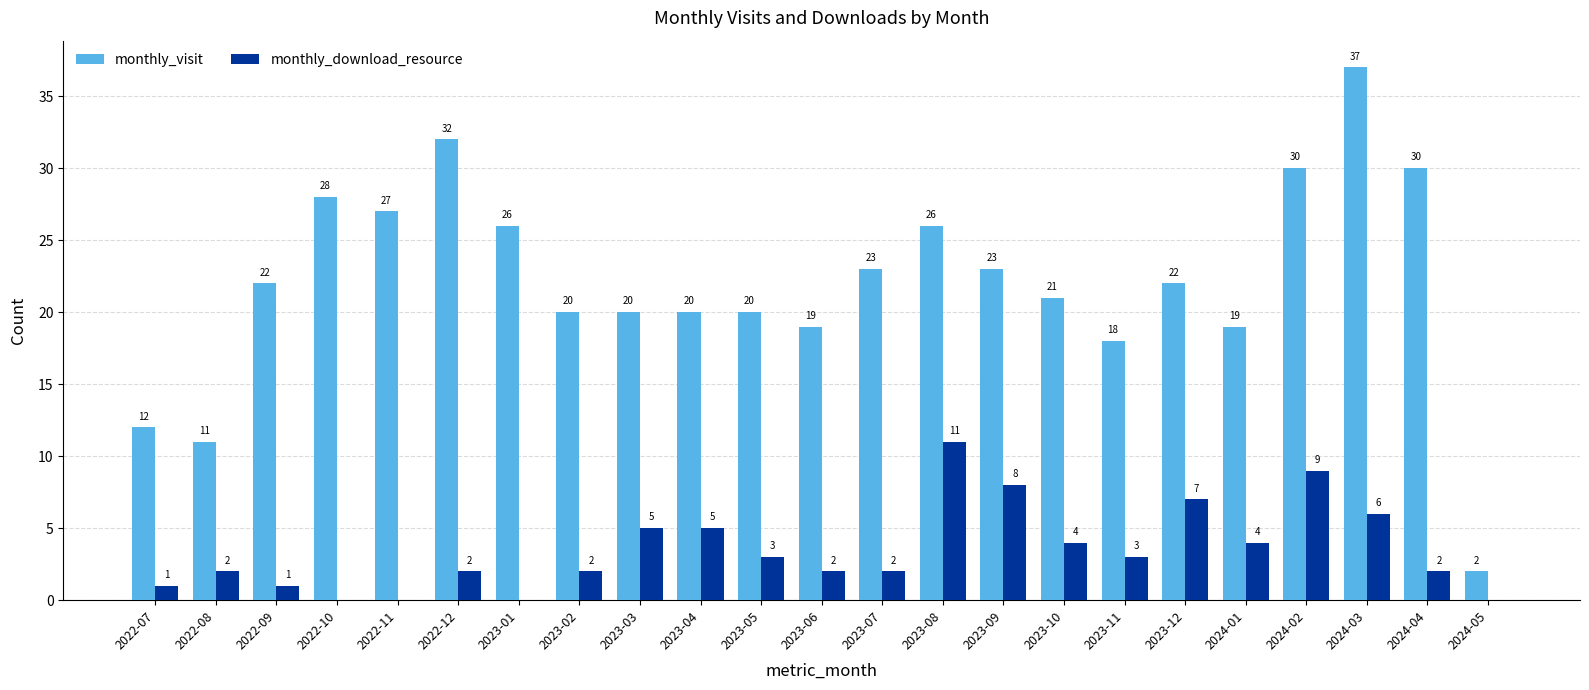

What is the total value across all series at 2024-04?

32